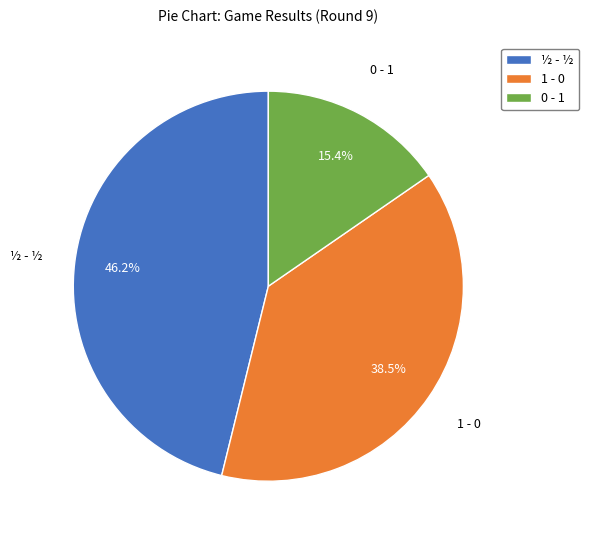

True or false: 0 - 1 accounts for 15% of the total.

True